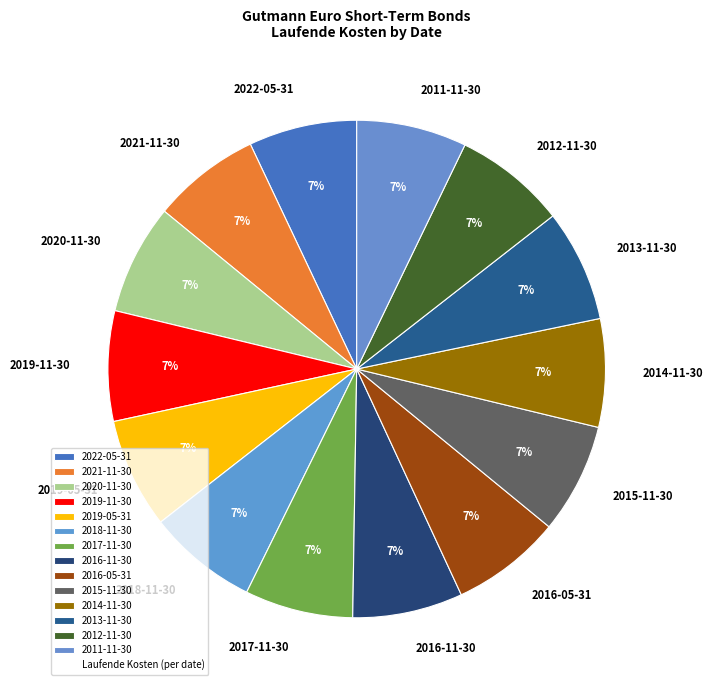

To the nearest percent, what portion does 2022-05-31 represent?

7%